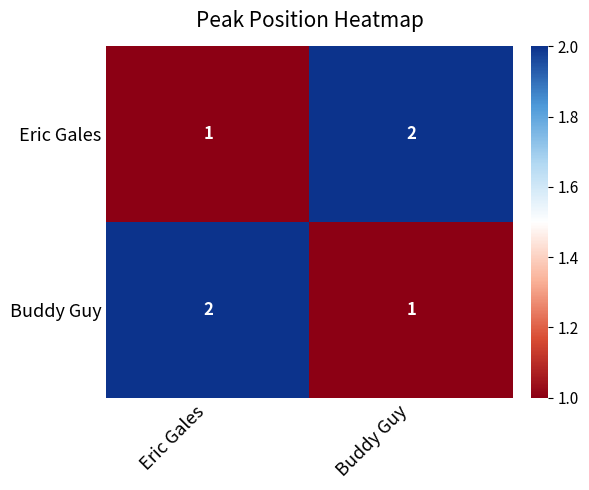

List the labels in order of Eric Gales value, largest first.

Buddy Guy, Eric Gales